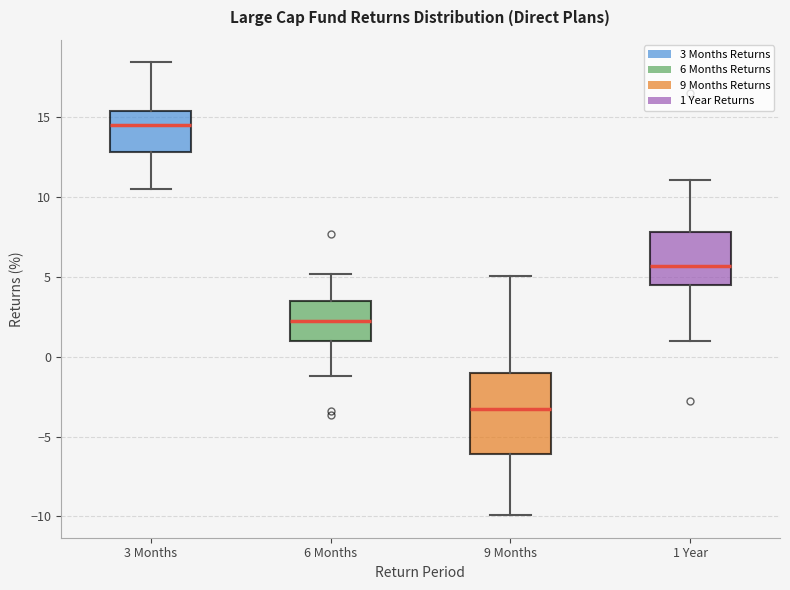

Where does the lower whisker of the box for 3 Months end on the y-axis? The values are not printed on the chart, so give them approximately, as read against the axis.

10.5